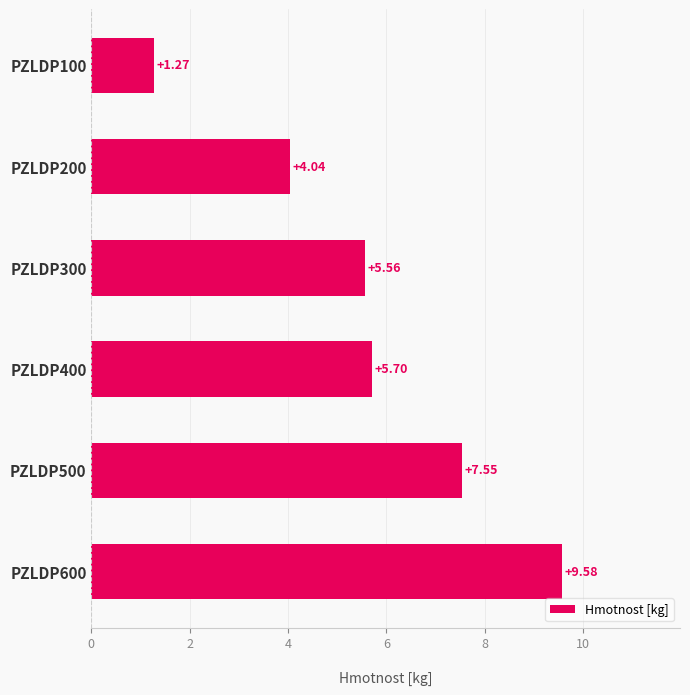

What is the difference between the maximum and minimum values?

8.3